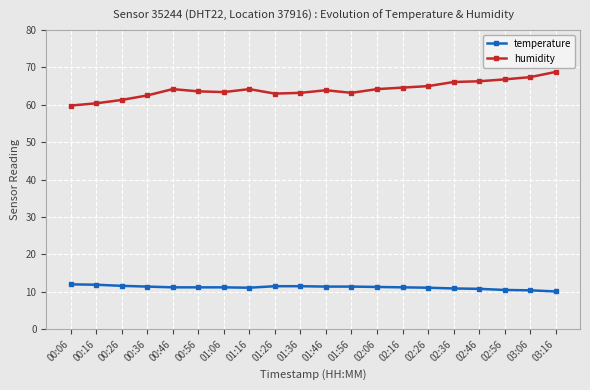

At how many categories does at least one series exceed 20?

20